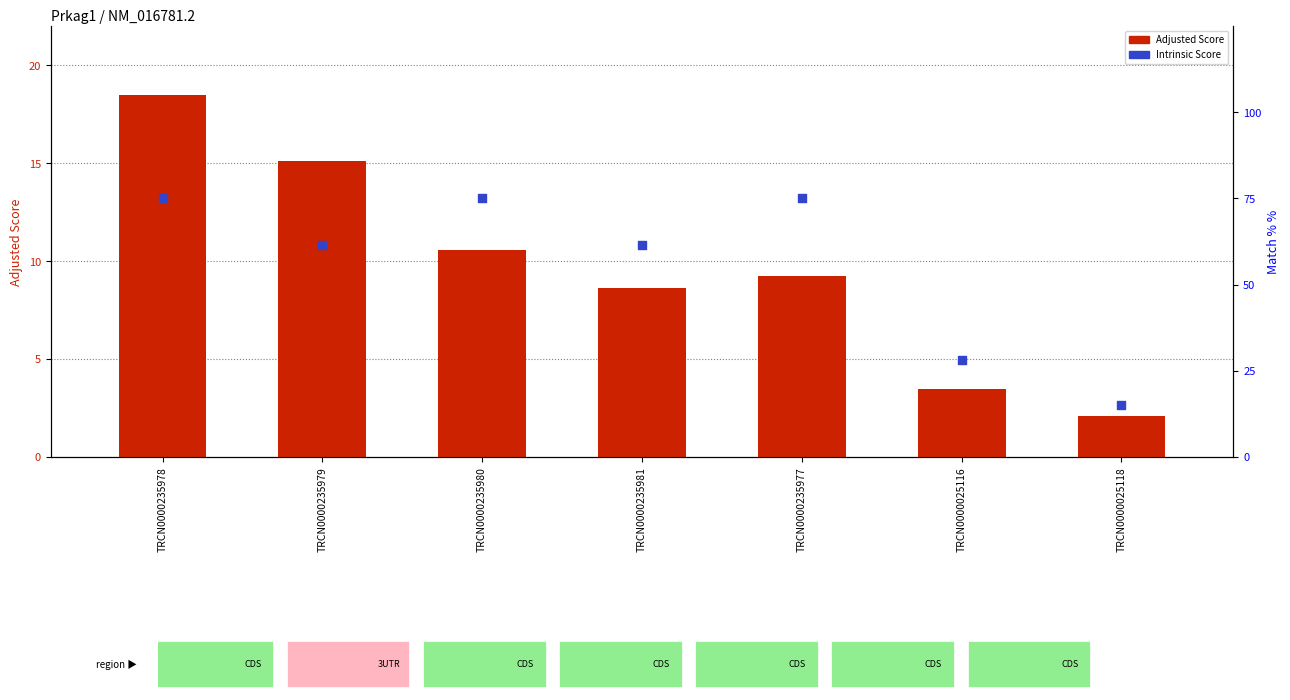

Is the value of Adjusted Score at TRCN0000025116 greater than the value of Intrinsic Score at TRCN0000235979?

No